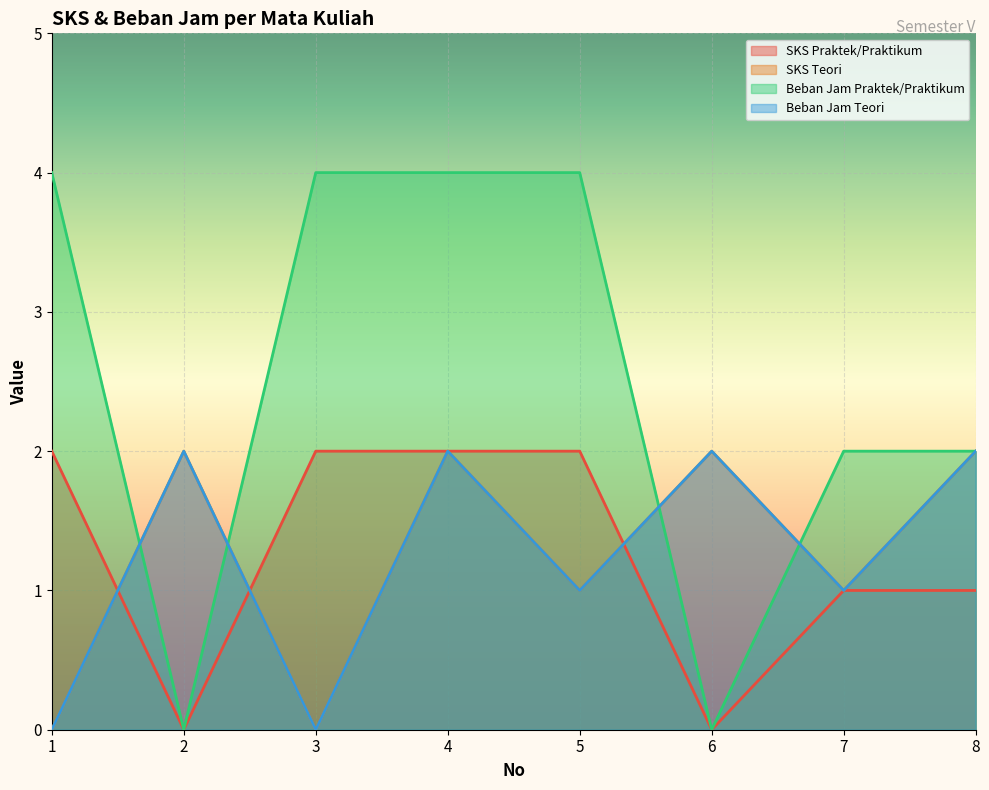

List the labels in order of SKS Praktek/Praktikum value, smallest first.

2, 6, 7, 8, 1, 3, 4, 5